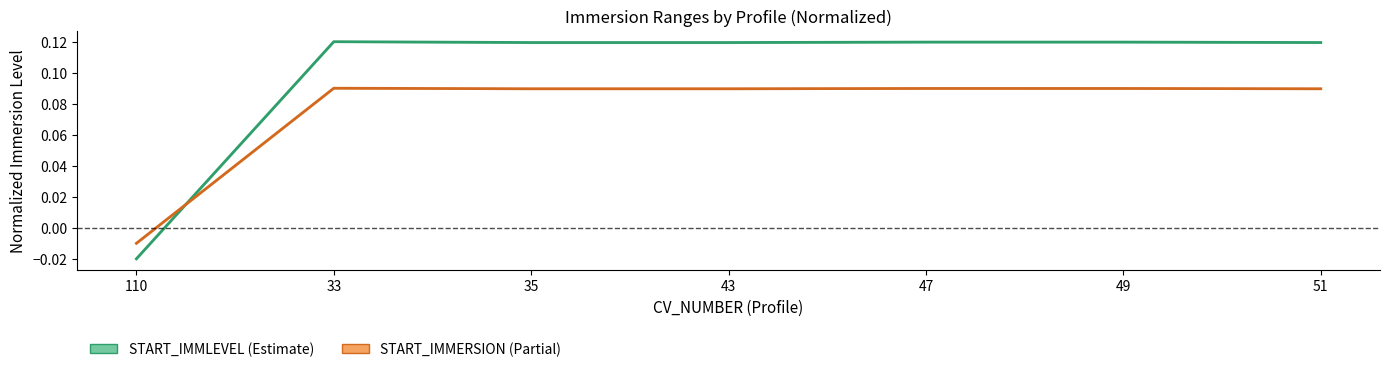

List the series in order of their overall mean, highest first.

START_IMMLEVEL, START_IMMERSION